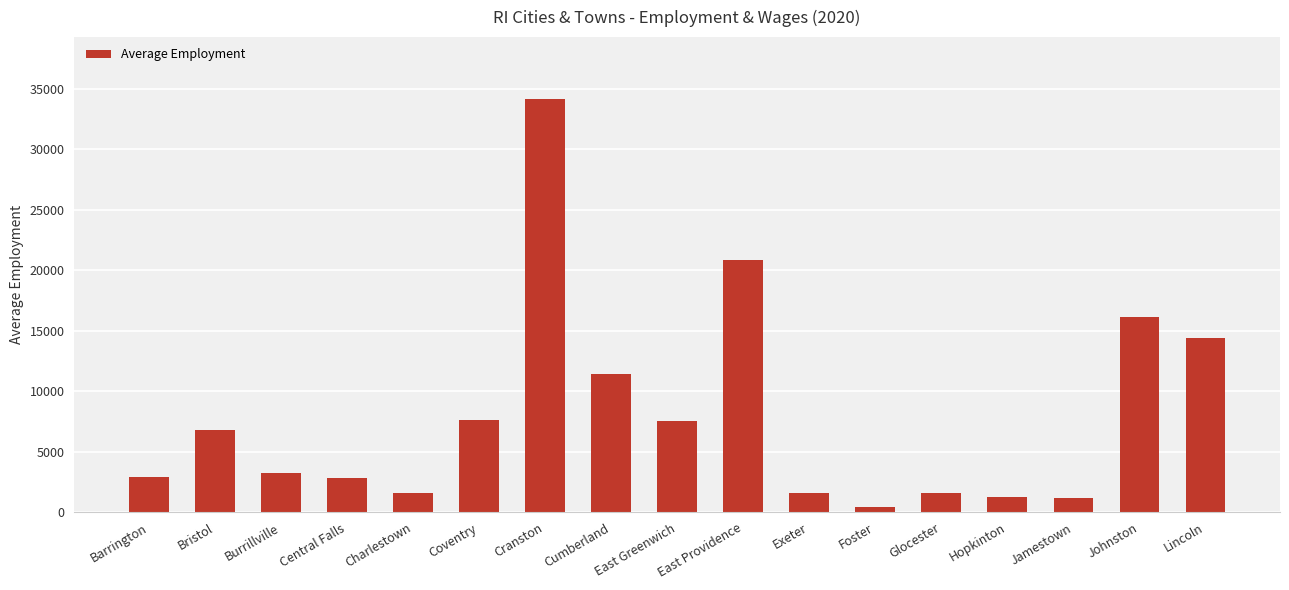

Which has a higher value, Exeter or Burrillville?

Burrillville